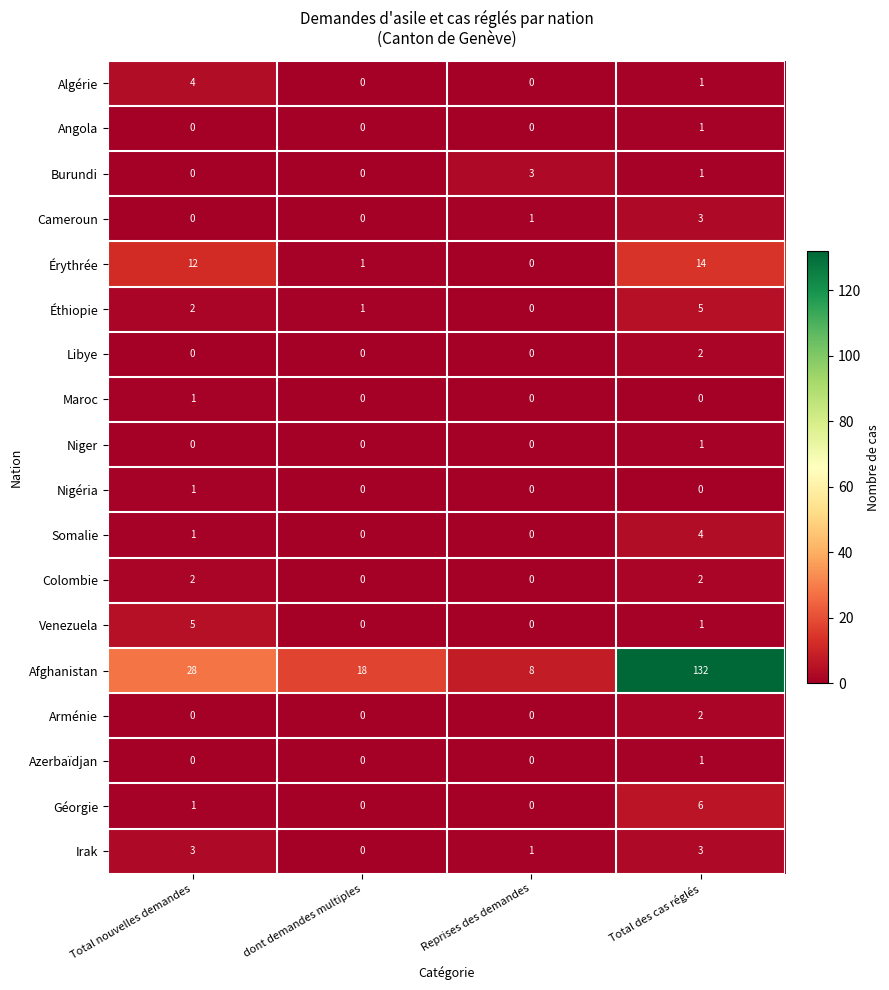

What is the sum of the Géorgie values at dont demandes multiples and Total des cas réglés?

6